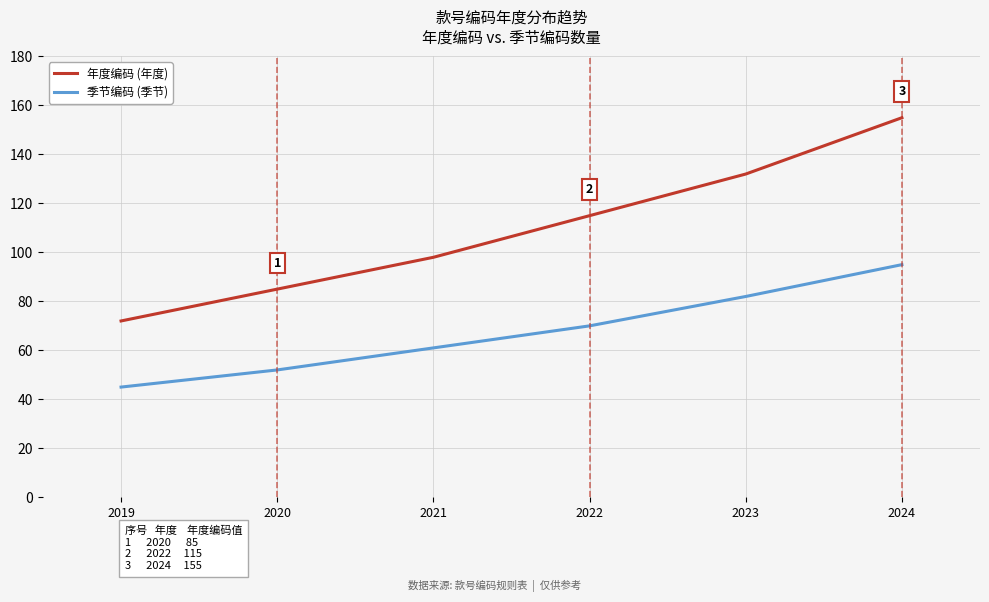

List the series in order of their overall mean, lowest first.

季节编码 (季节), 年度编码 (年度)